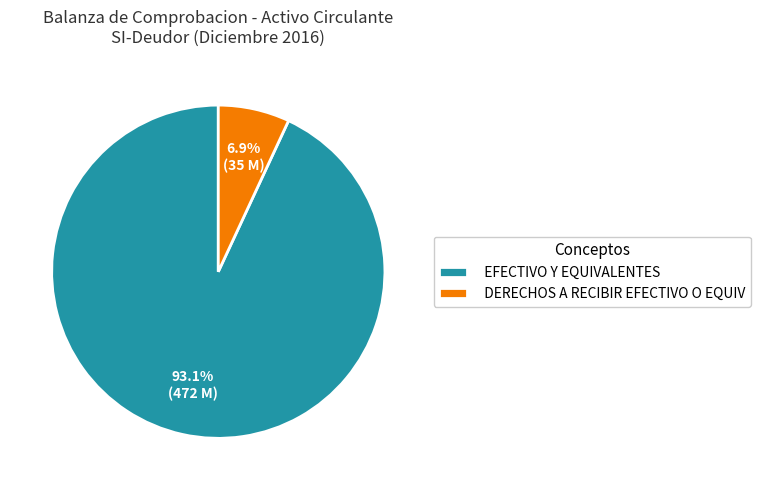

Rank the categories by value from highest to lowest.

EFECTIVO Y EQUIVALENTES, DERECHOS A RECIBIR EFECTIVO O EQUIV